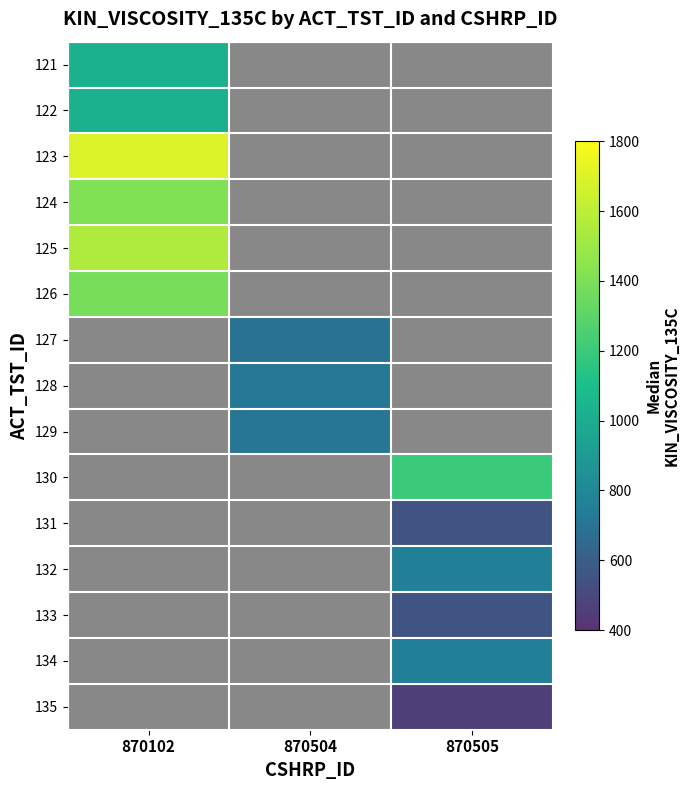

Is it true that 130 equals 1200.0 at 870505?

True